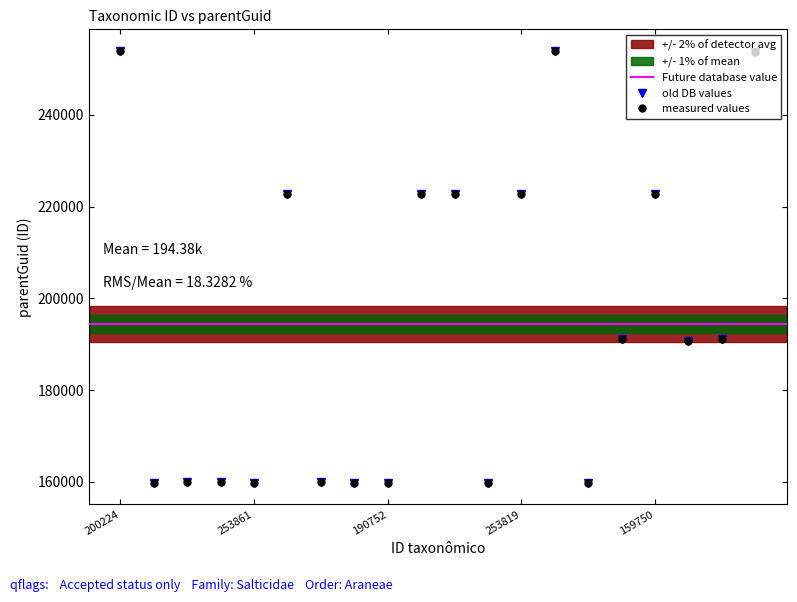

What is the label of the 1st point from the right?

202261